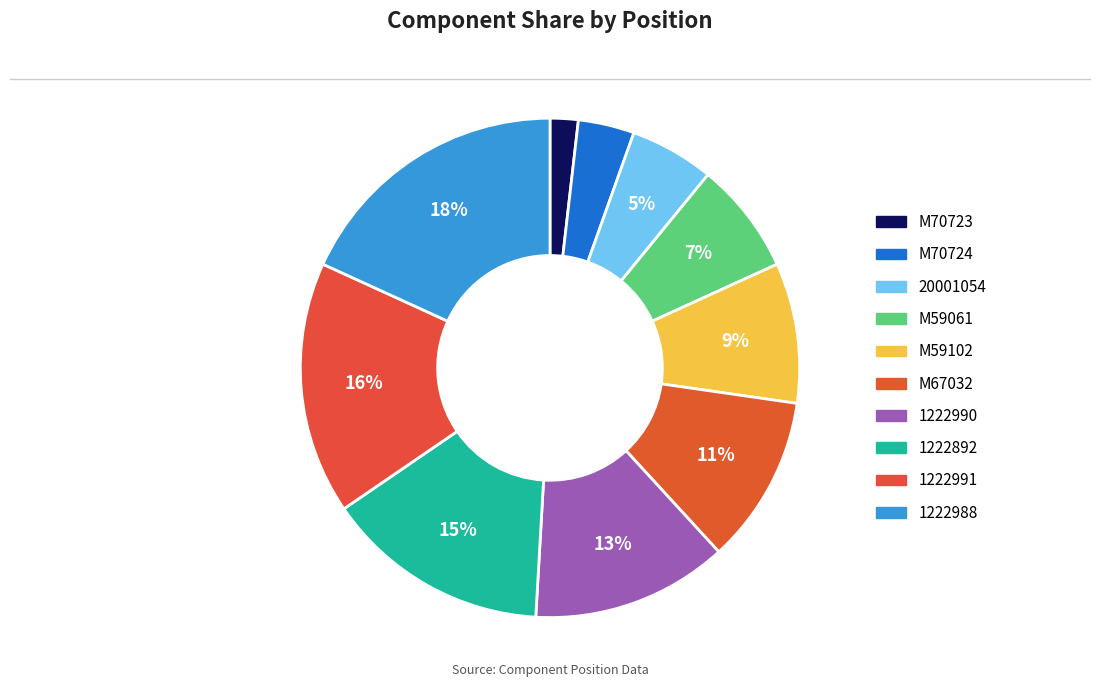

What is the smallest slice in the pie chart?

M70723